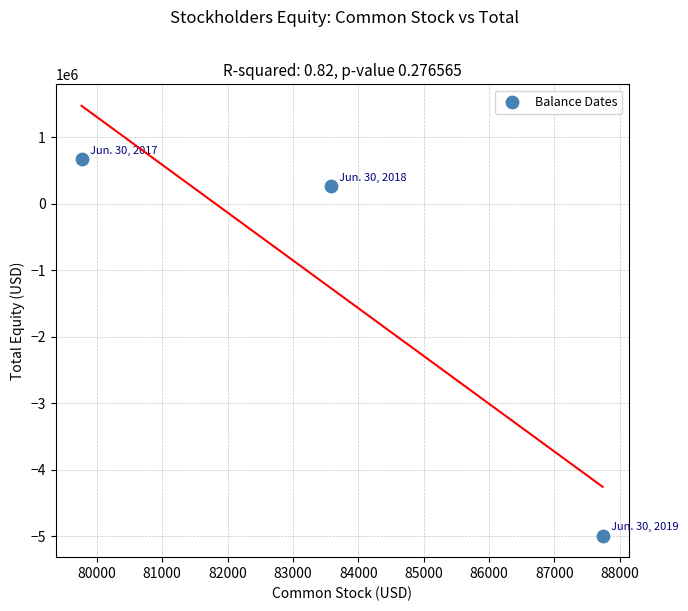

What Y value in the scatter plot is closest to -2160506?

266118